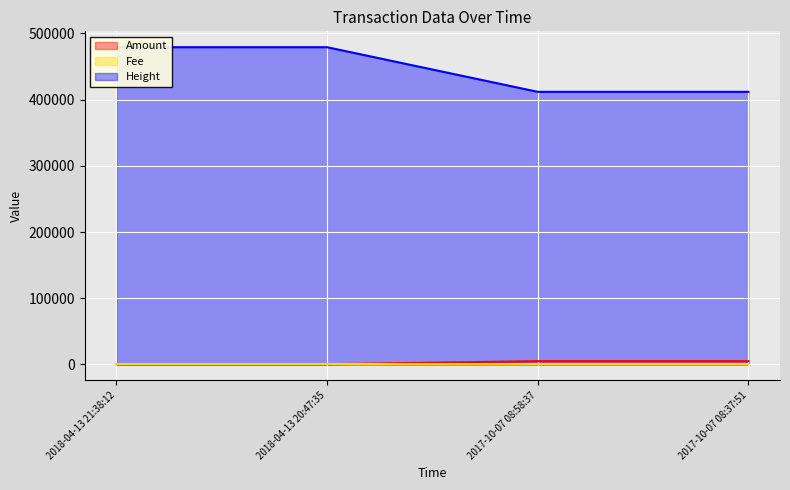

True or false: Height and Amount cross at least once.

False